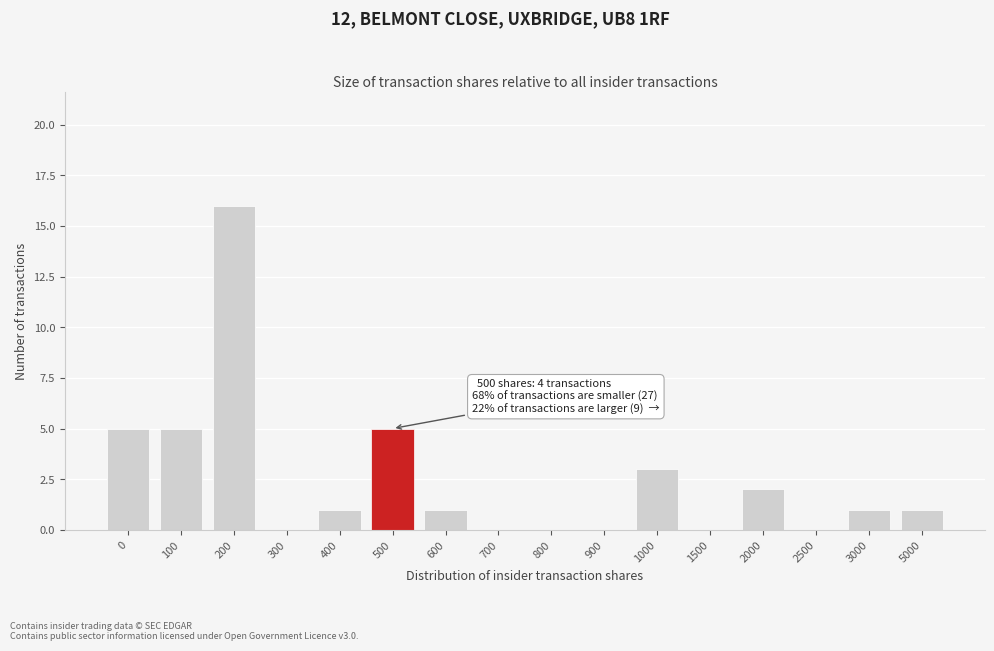

Reading right to left, extract all data points from this chart.

5000=1	3000=1	2500=0	2000=2	1500=0	1000=3	900=0	800=0	700=0	600=1	500=5	400=1	300=0	200=16	100=5	0=5